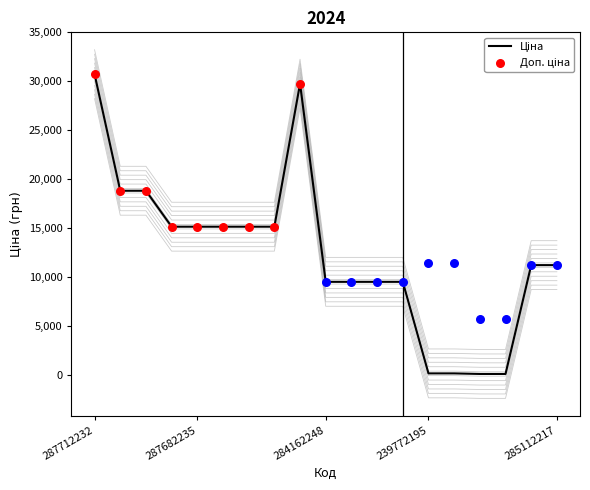

Is the value of Доп. ціна at 287682235 greater than the value of Ціна at 287682235?

No